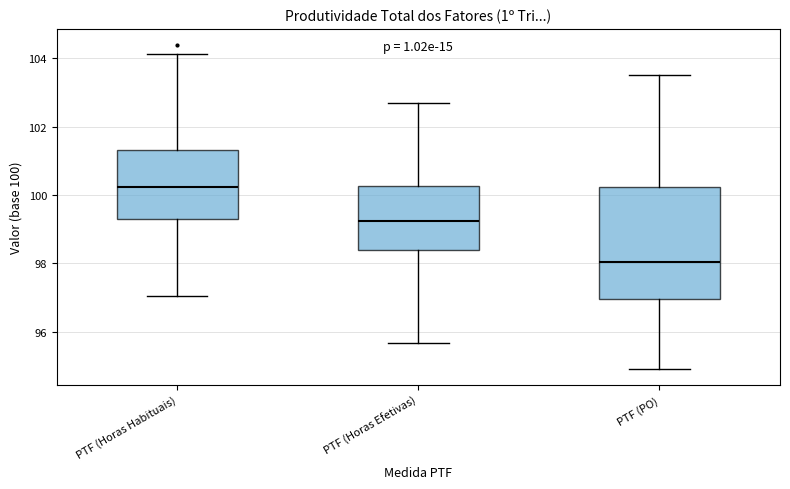

Which box has the lowest median line?

PTF (PO)